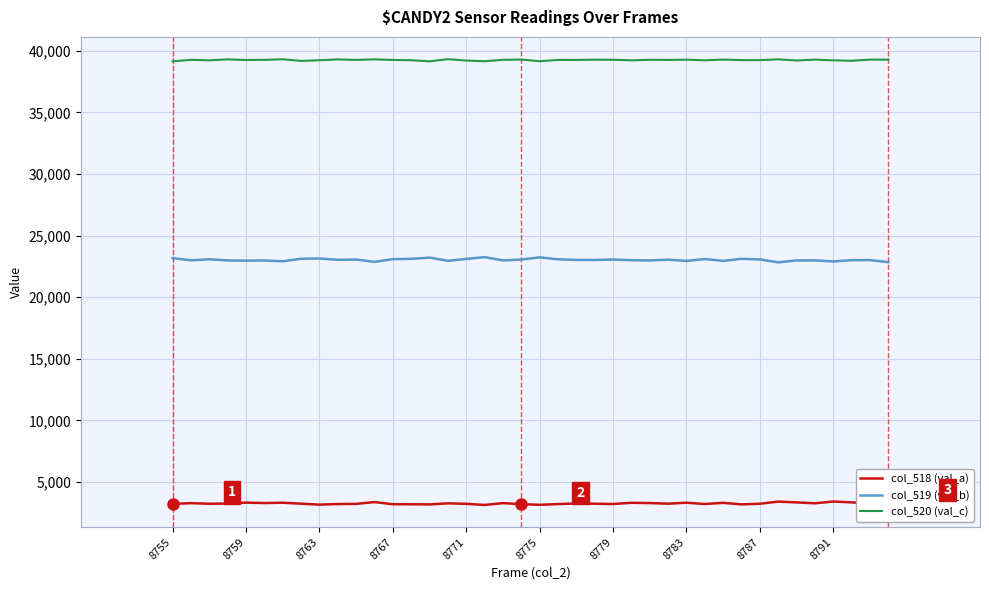

What is the minimum value for col_519 (val_b)?

22824